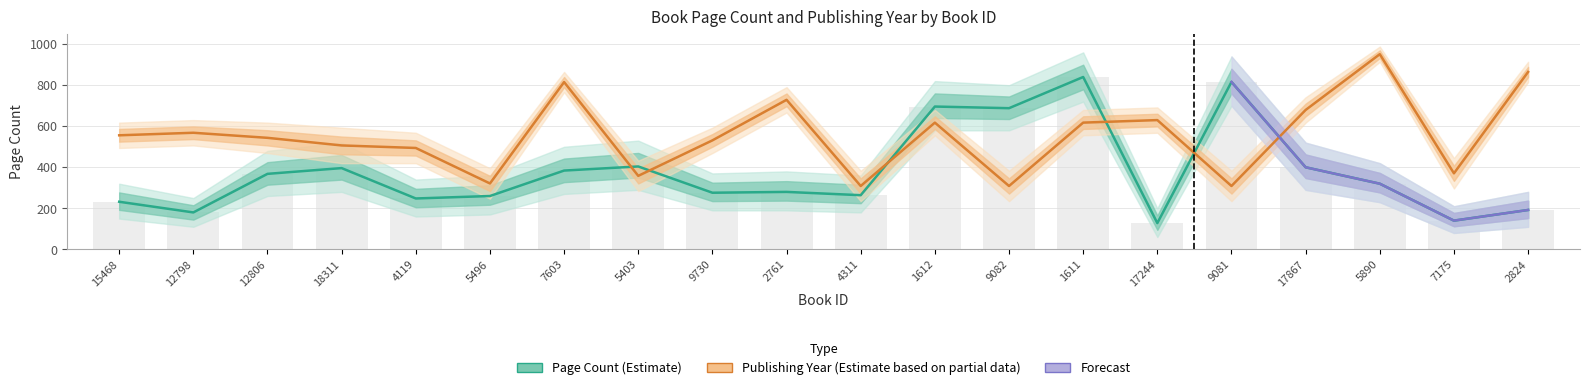

How many categories are shown in the chart?

20